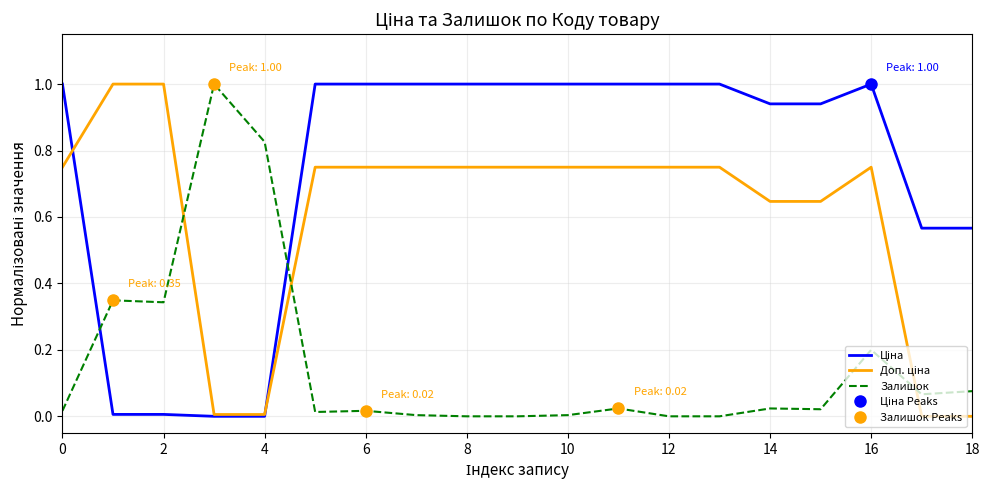

What is the maximum value shown in the chart?

1.0